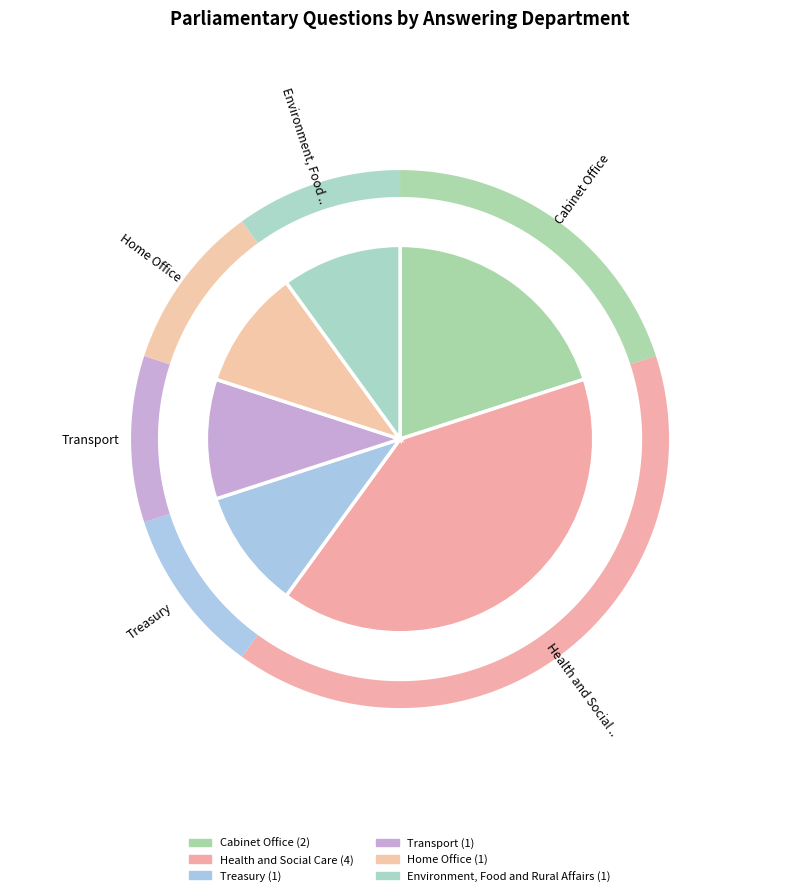

Rank the categories by value from lowest to highest.

Treasury, Transport, Home Office, Environment, Food and Rural Affairs, Cabinet Office, Health and Social Care